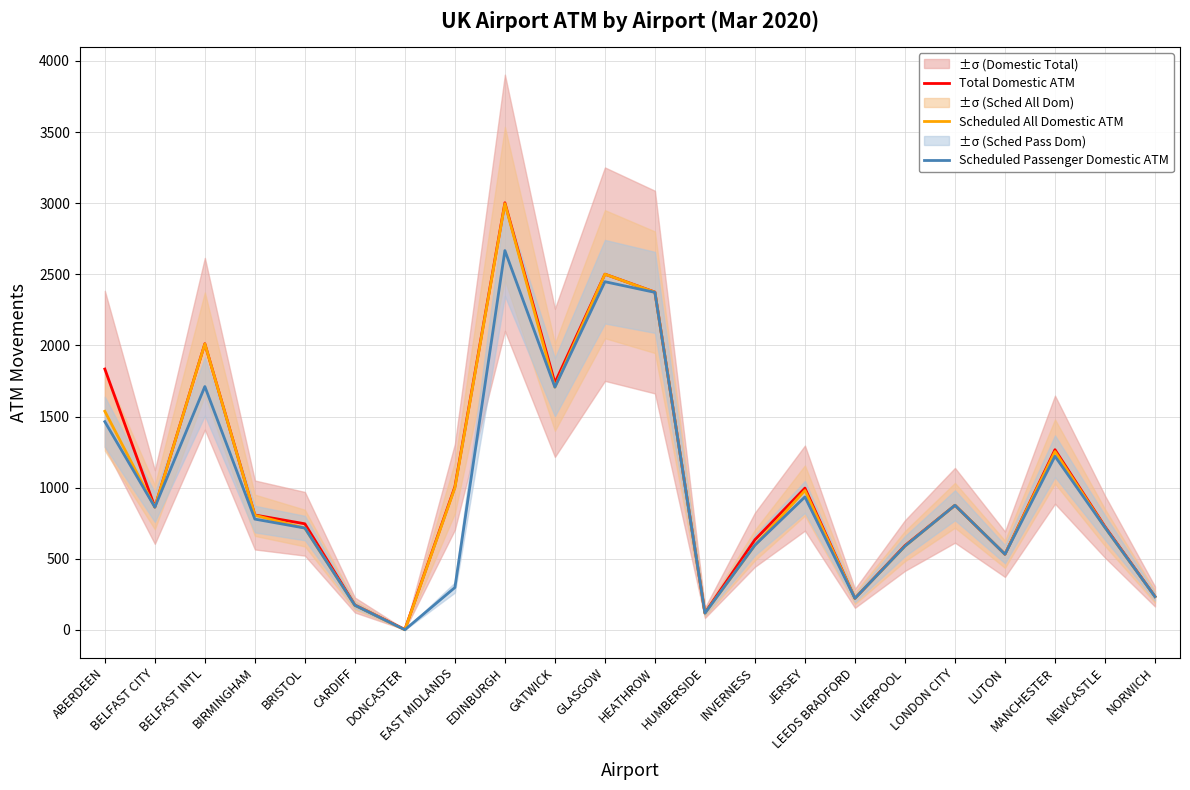

Reading left to right, list all the values displayed in this chart.

Total Domestic ATM: ABERDEEN=1834	BELFAST CITY=864	BELFAST INTL=2012	BIRMINGHAM=808	BRISTOL=746	CARDIFF=175	DONCASTER=3	EAST MIDLANDS=1006	EDINBURGH=3003	GATWICK=1737	GLASGOW=2501	HEATHROW=2375	HUMBERSIDE=120	INVERNESS=634	JERSEY=997	LEEDS BRADFORD=222	LIVERPOOL=593	LONDON CITY=876	LUTON=532	MANCHESTER=1267	NEWCASTLE=726	NORWICH=235
Scheduled All Domestic ATM: ABERDEEN=1537	BELFAST CITY=863	BELFAST INTL=2011	BIRMINGHAM=806	BRISTOL=716	CARDIFF=173	DONCASTER=1	EAST MIDLANDS=999	EDINBURGH=2997	GATWICK=1707	GLASGOW=2501	HEATHROW=2374	HUMBERSIDE=118	INVERNESS=596	JERSEY=980	LEEDS BRADFORD=222	LIVERPOOL=589	LONDON CITY=876	LUTON=532	MANCHESTER=1254	NEWCASTLE=720	NORWICH=234
Scheduled Passenger Domestic ATM: ABERDEEN=1464	BELFAST CITY=863	BELFAST INTL=1711	BIRMINGHAM=779	BRISTOL=716	CARDIFF=173	DONCASTER=1	EAST MIDLANDS=298	EDINBURGH=2667	GATWICK=1707	GLASGOW=2448	HEATHROW=2373	HUMBERSIDE=118	INVERNESS=596	JERSEY=935	LEEDS BRADFORD=222	LIVERPOOL=589	LONDON CITY=876	LUTON=532	MANCHESTER=1221	NEWCASTLE=720	NORWICH=234